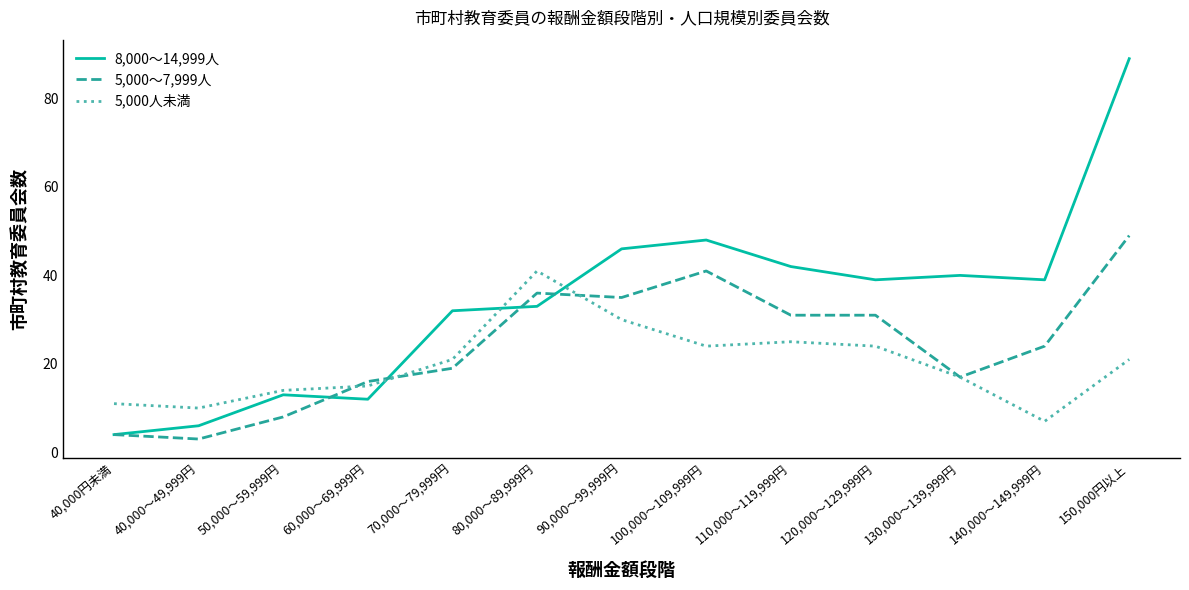

How many series are shown in this chart?

3